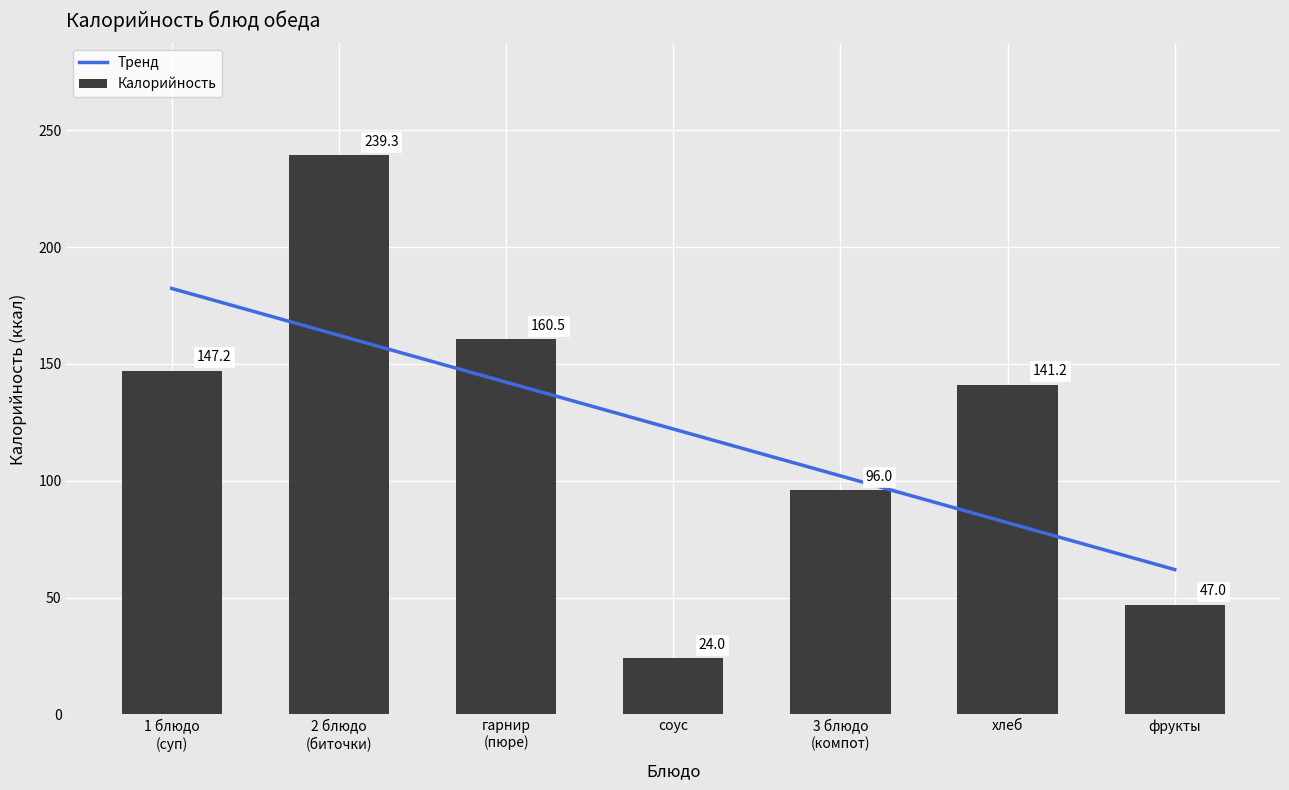

Which series has the largest total across all categories?

Калорийность